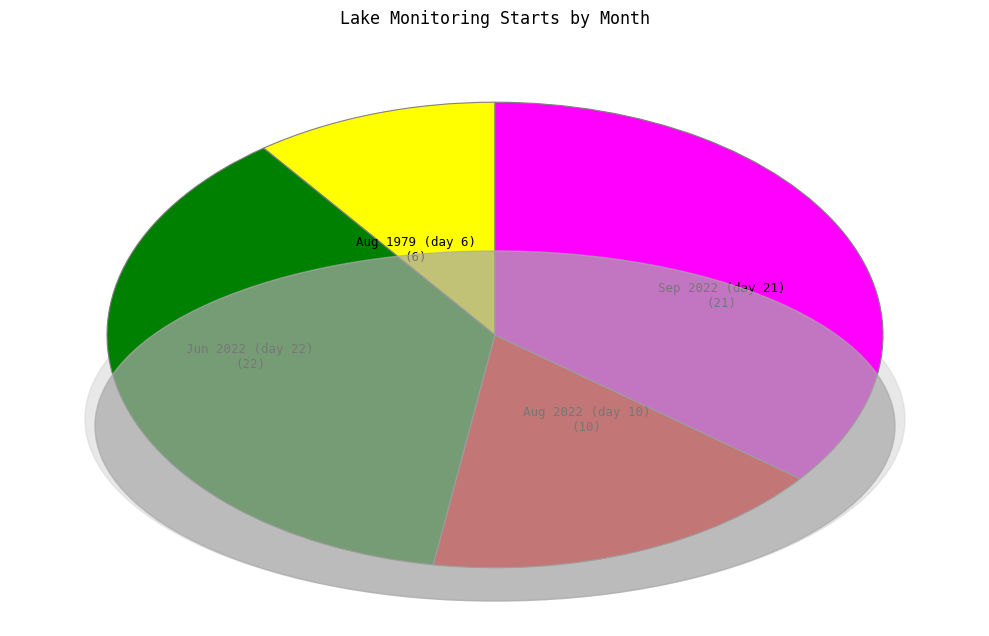

Is there any slice that represents more than half of the pie?

No